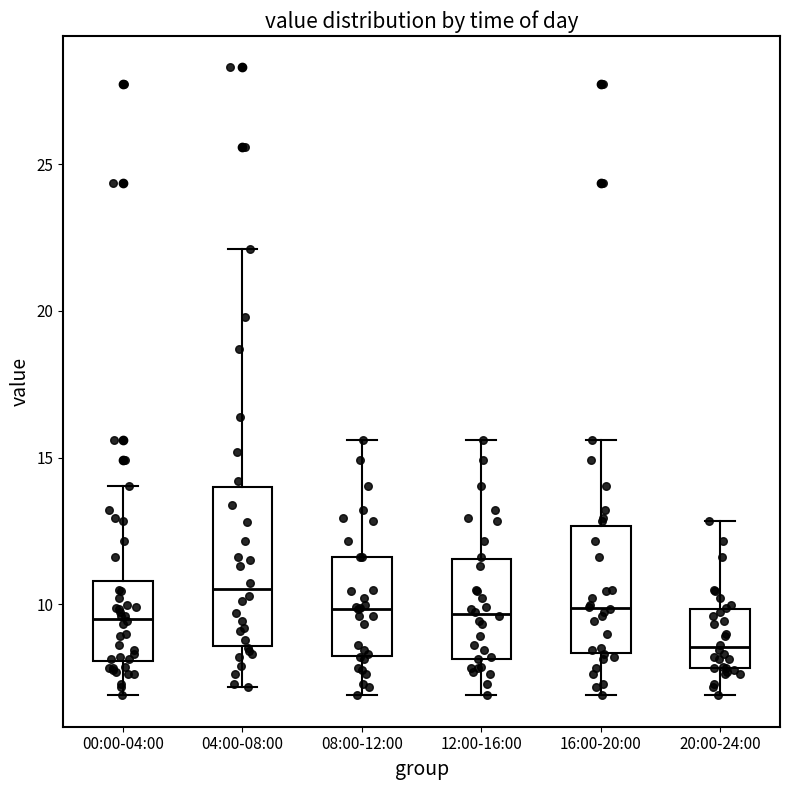

Reading left to right, transcribe this box plot: for each box, give where its median line is, the range the box spans, and where its two whiskers end, as read against the y-axis. The values are not printed on the chart, so give them approximately, as read against the axis.

00:00-04:00: median 9.5, box 8.0 to 11.0, whiskers 7.0 to 14.0
04:00-08:00: median 10.5, box 8.5 to 14.0, whiskers 7.0 to 22.0
08:00-12:00: median 10.0, box 8.0 to 11.5, whiskers 7.0 to 15.5
12:00-16:00: median 9.5, box 8.0 to 11.5, whiskers 7.0 to 15.5
16:00-20:00: median 10.0, box 8.5 to 12.5, whiskers 7.0 to 15.5
20:00-24:00: median 8.5, box 8.0 to 10.0, whiskers 7.0 to 13.0